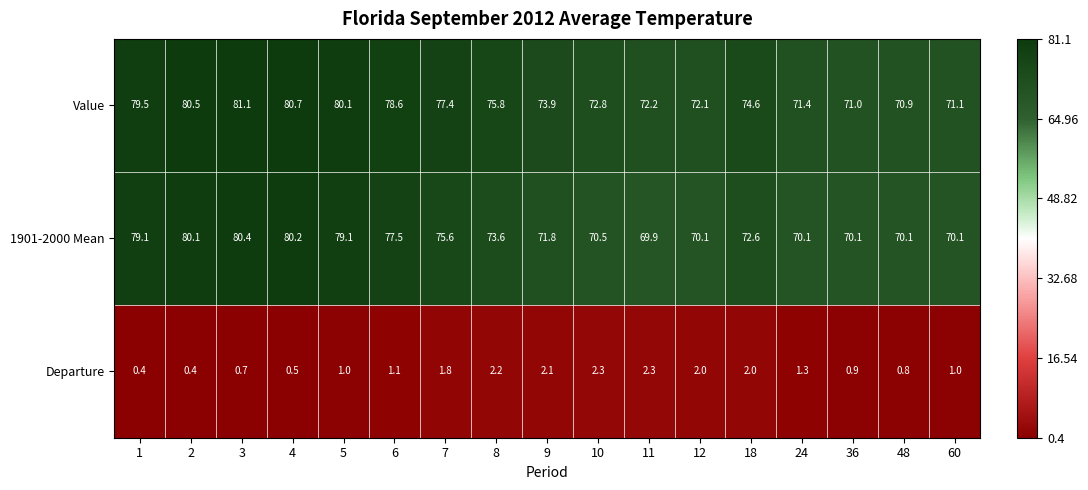

List the series in order of their peak value, highest first.

Value, 1901-2000 Mean, Departure